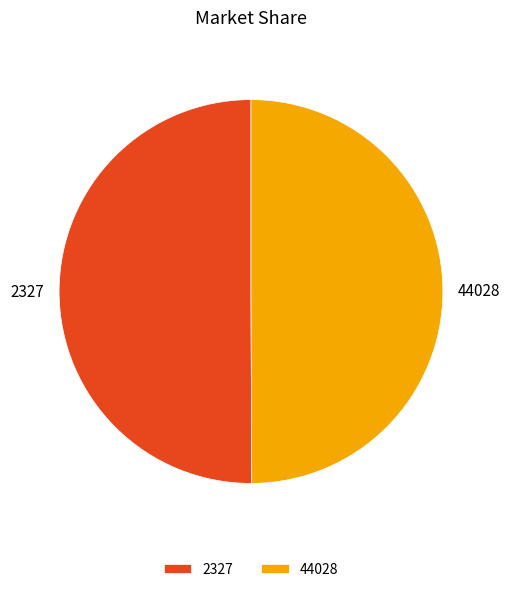

How many segments does this pie chart have?

2